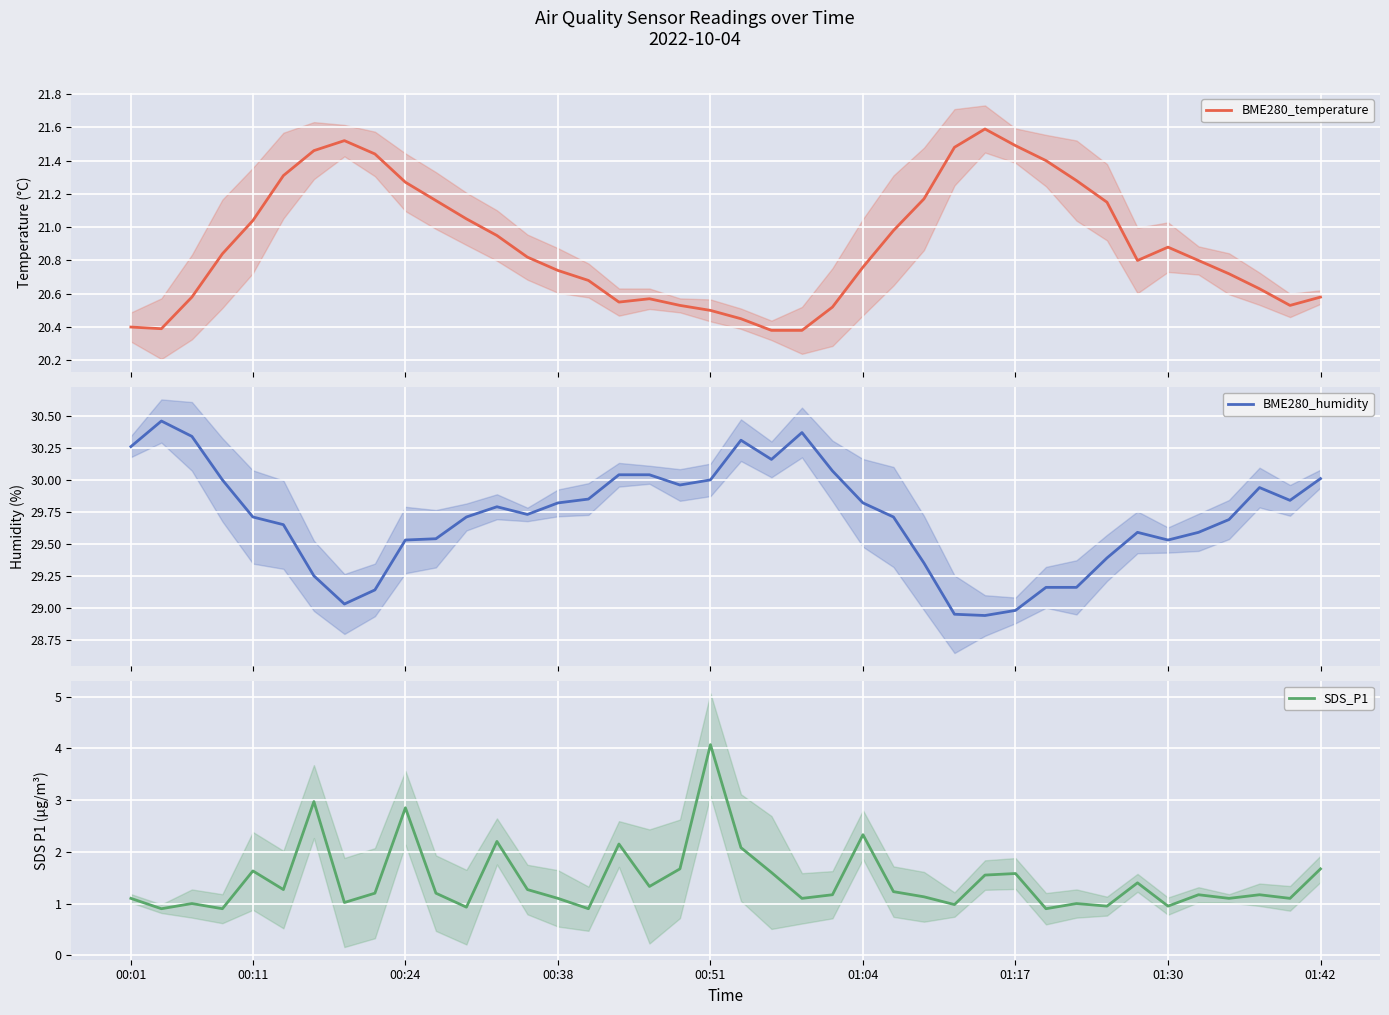

Is it true that BME280_humidity equals 43.9 at 35?

False